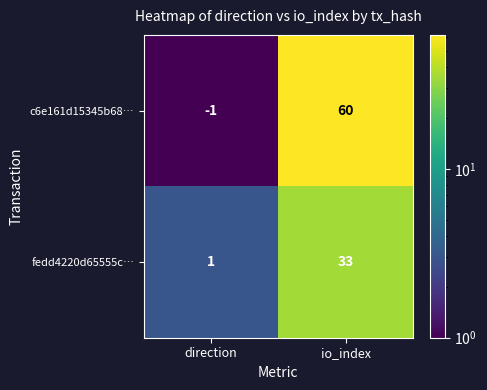

Is it true that c6e161d15345b68… equals -2 at direction?

False